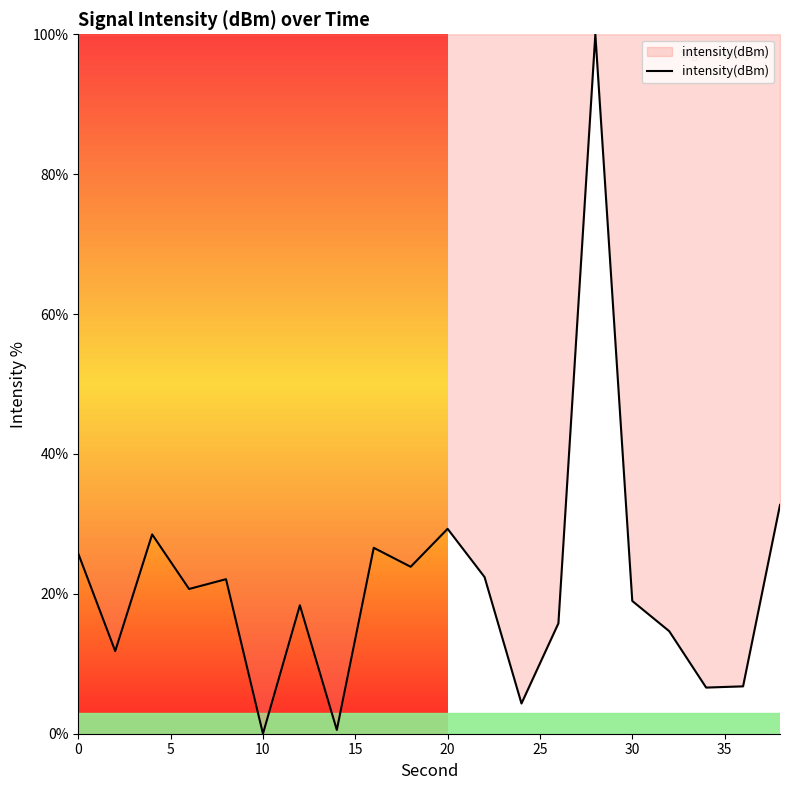

What is the greatest value displayed?

100.0